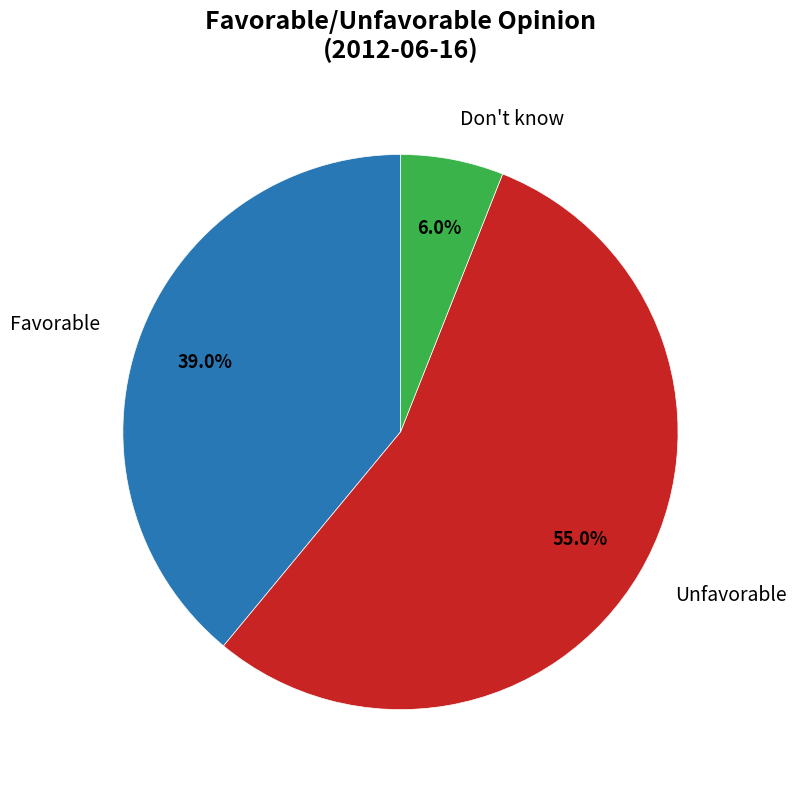

Does any single category account for the majority?

Yes